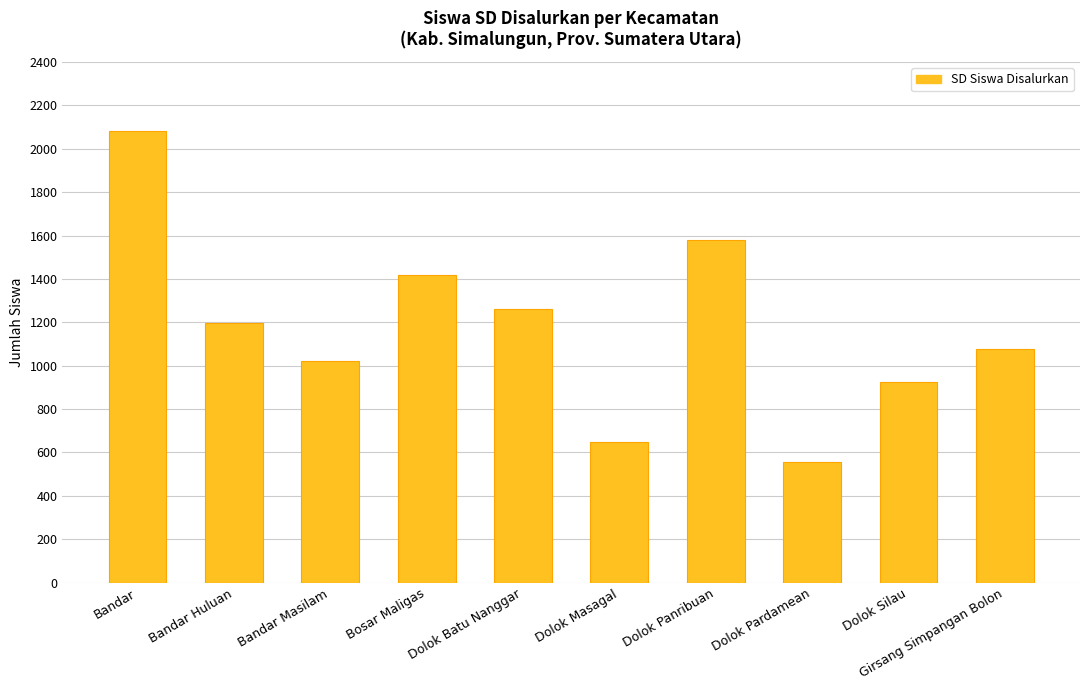

Which label corresponds to the smallest value in the chart?

Dolok Pardamean